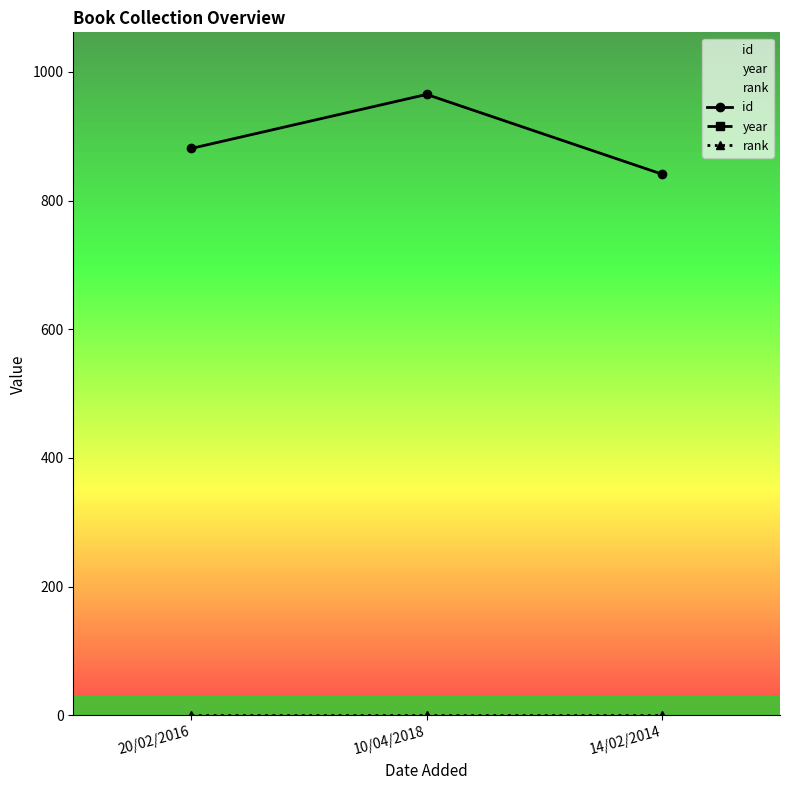

Between 20/02/2016 and 14/02/2014, which is larger?

20/02/2016